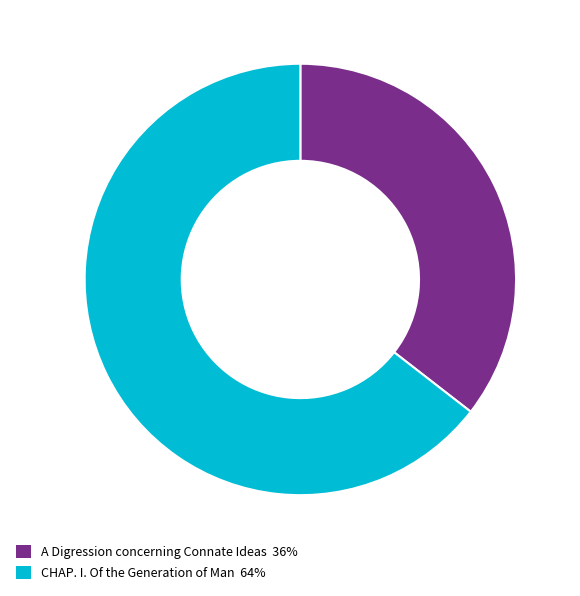

Approximately how many times larger is the value at A Digression concerning Connate Ideas compared to CHAP. I. Of the Generation of Man?

0.6